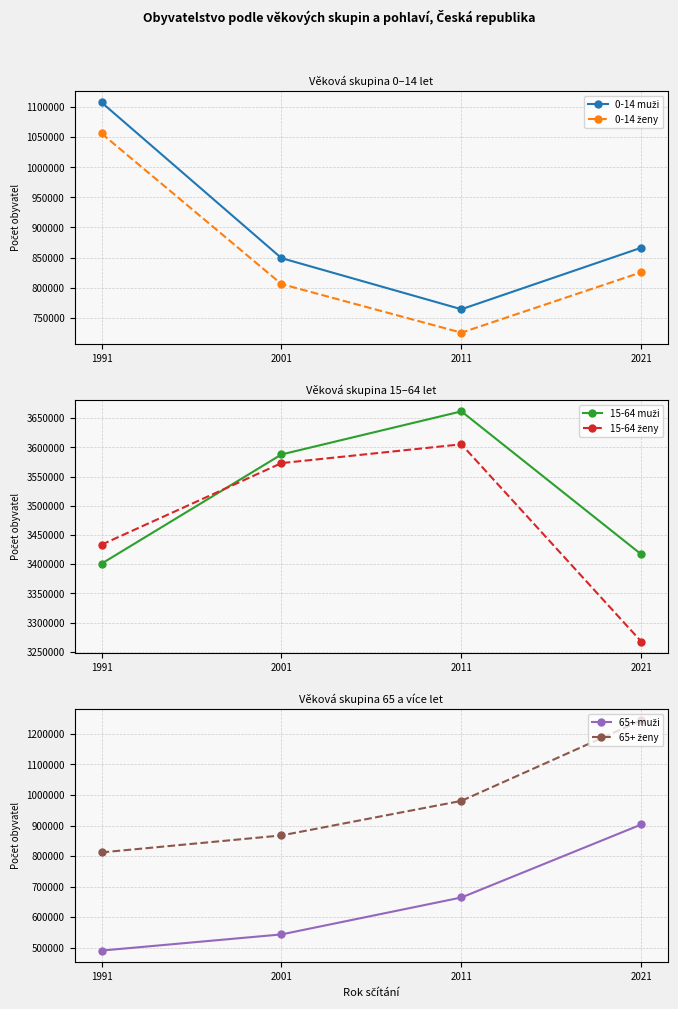

At which label is 65+ ženy closest to 1028245?

2011